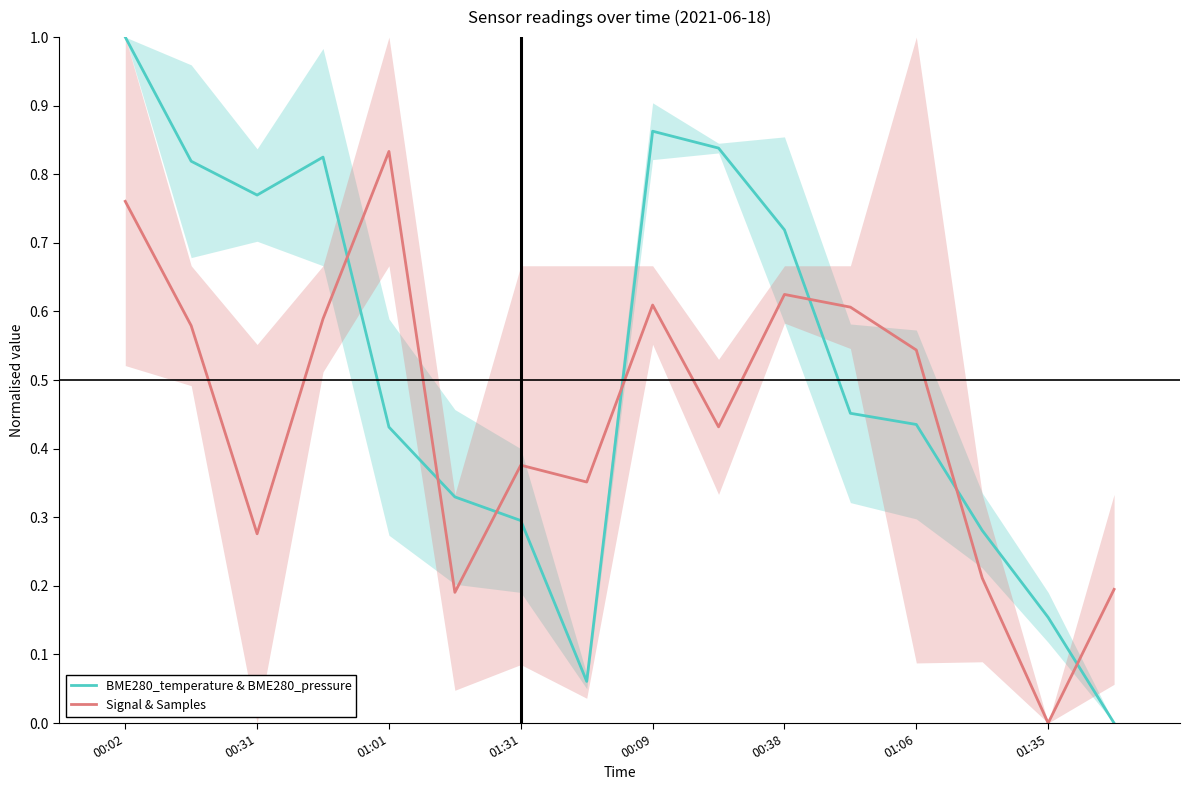

Is the value of BME280_temperature & BME280_pressure at 00:31 greater than the value of Signal & Samples at 01:35?

Yes